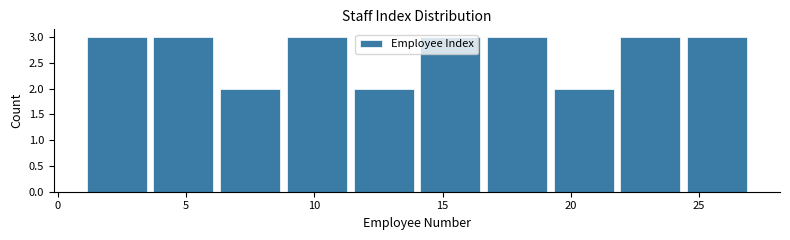

Reading left to right, transcribe this chart: for each bar, give the range it covers on the x-axis and its height. Neither the bar edges nor the heights are printed on the chart, so give them approximately, as read against the axes.

1.0 to 3.6: 3
3.6 to 6.2: 3
6.2 to 8.8: 2
8.8 to 11.4: 3
11.4 to 14.0: 2
14.0 to 16.6: 3
16.6 to 19.2: 3
19.2 to 21.8: 2
21.8 to 24.4: 3
24.4 to 27.0: 3